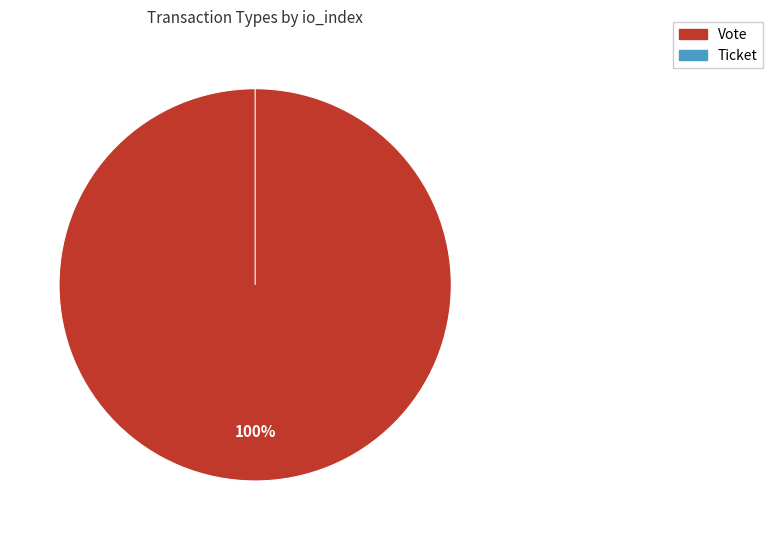

True or false: Ticket accounts for 1% of the total.

False